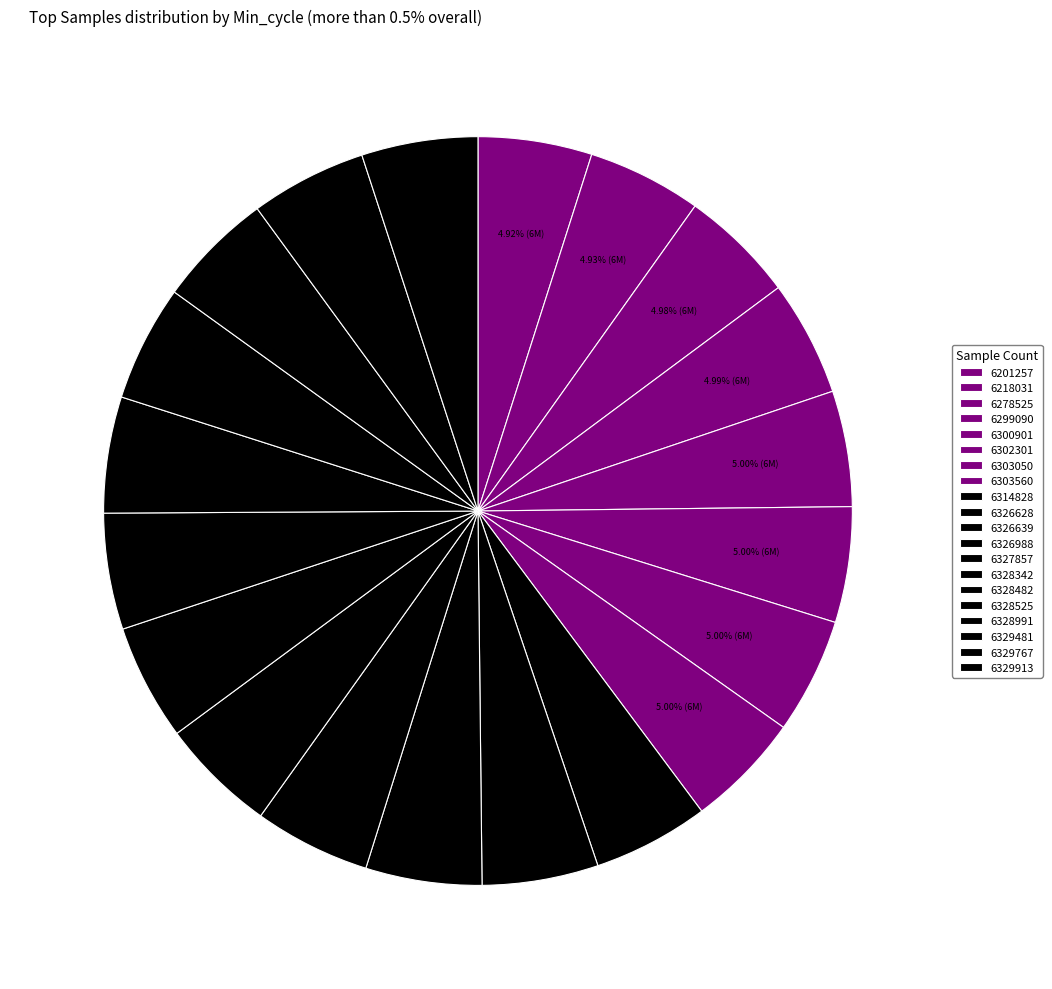

How many segments does this pie chart have?

20